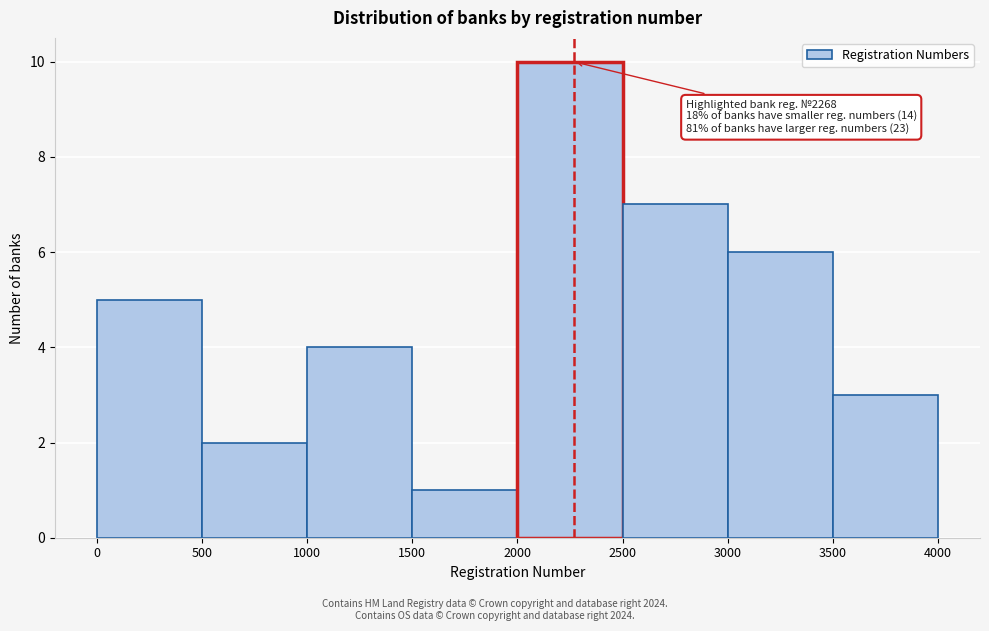

Over which range of the x-axis is the bar tallest?

2000 to 2500